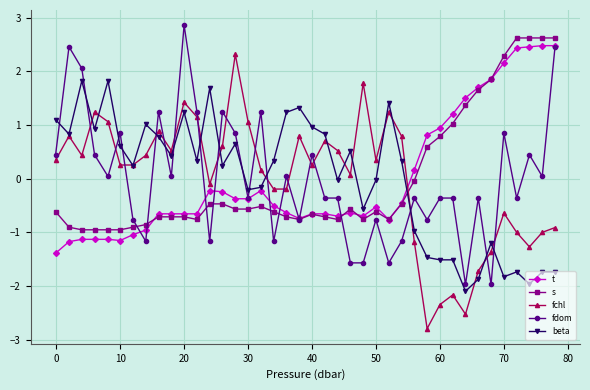

How many data points in fdom are above 0?

19